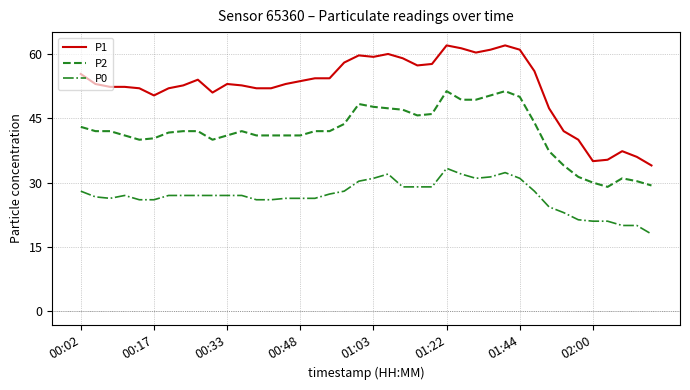

What is the difference between the second highest and second lowest values in the P2 series?

22.0